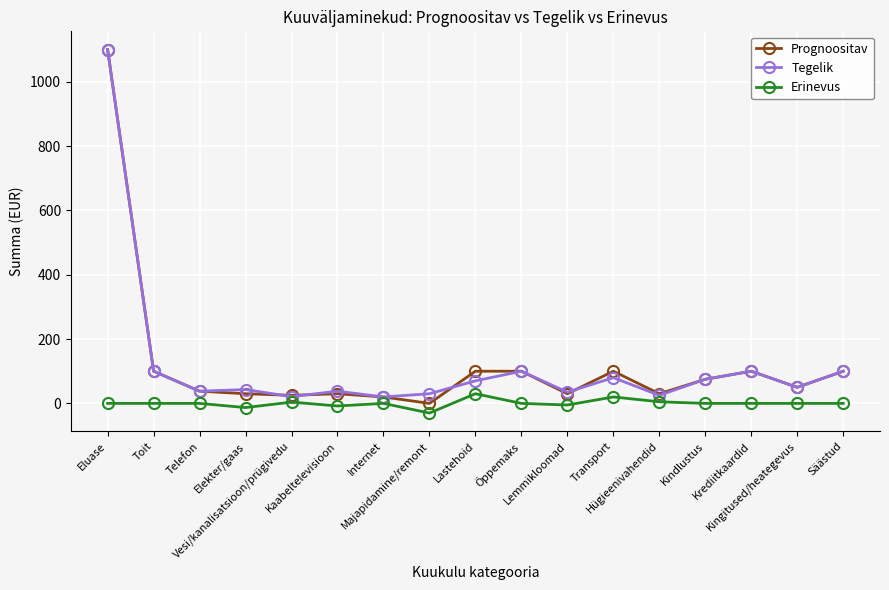

How many values in the Tegelik series are below 50?

8